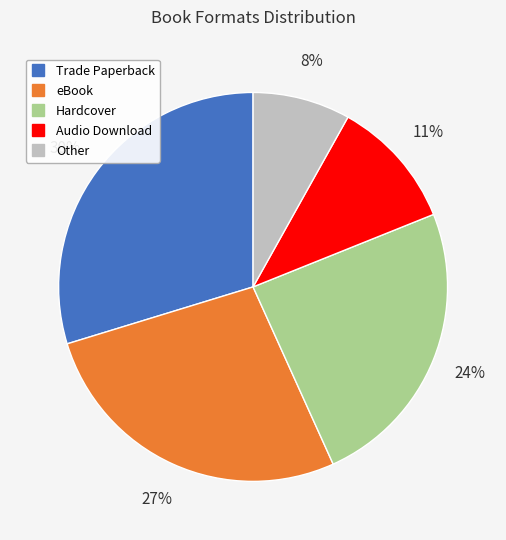

How many segments does this pie chart have?

5